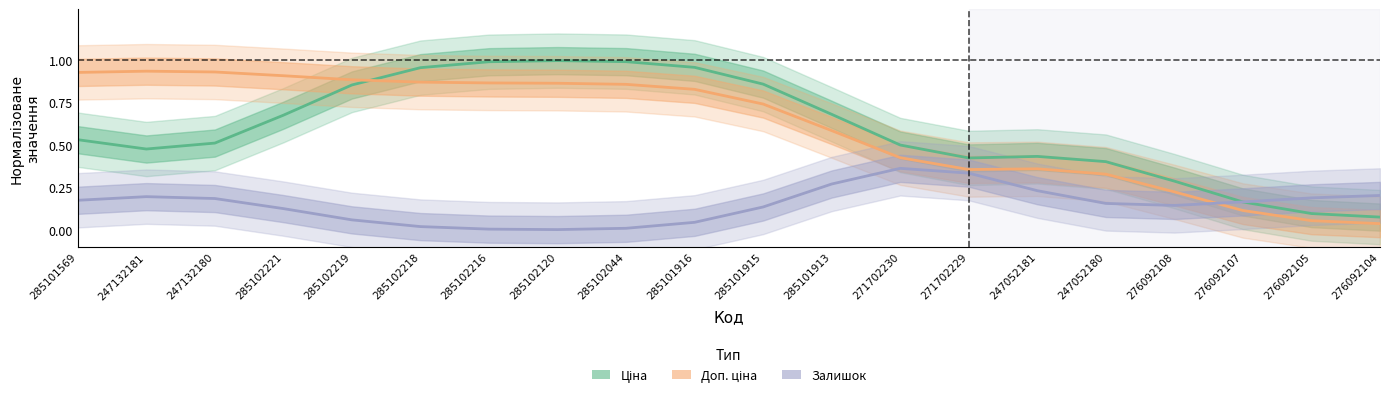

What are all the series names shown in the legend?

Ціна, Доп. ціна, Залишок